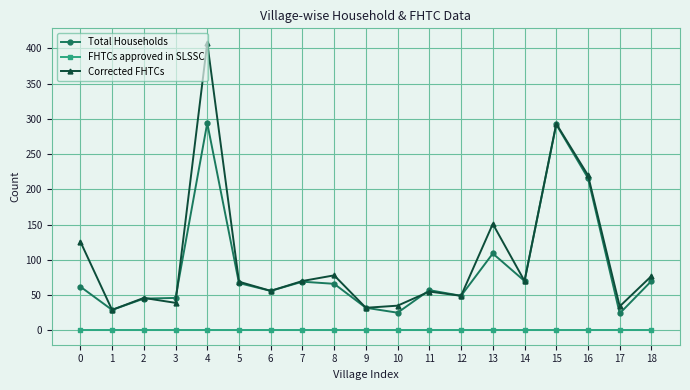

The value of FHTCs approved in SLSSC at 18 is 0. True or false?

True